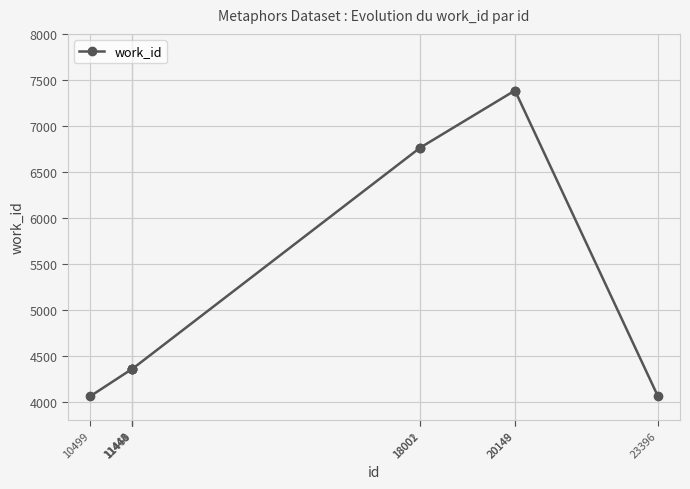

What is the difference between the second highest and minimum values?

3327